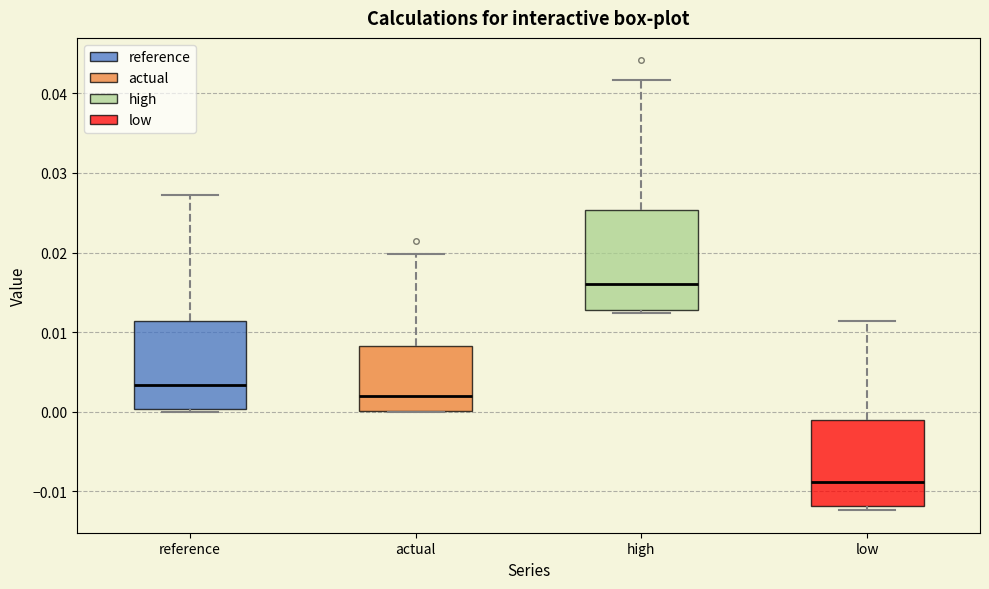

Comparing the boxes themselves (not the whiskers), which one is the tallest?

high